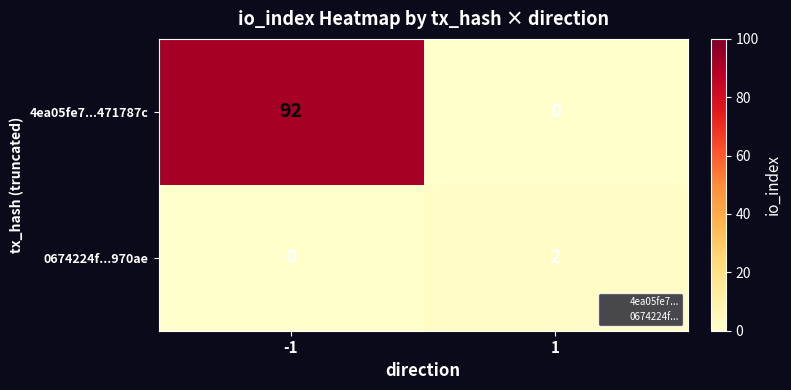

True or false: 4ea05fe7...471787c has a value of 92 at -1.

True